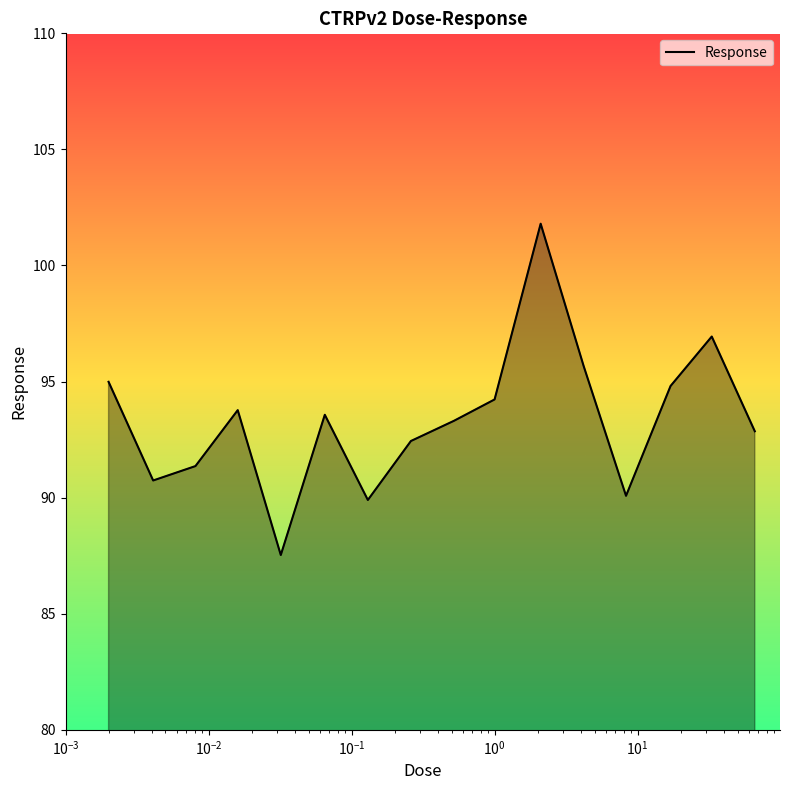

What is the difference between the maximum and minimum values?

14.3